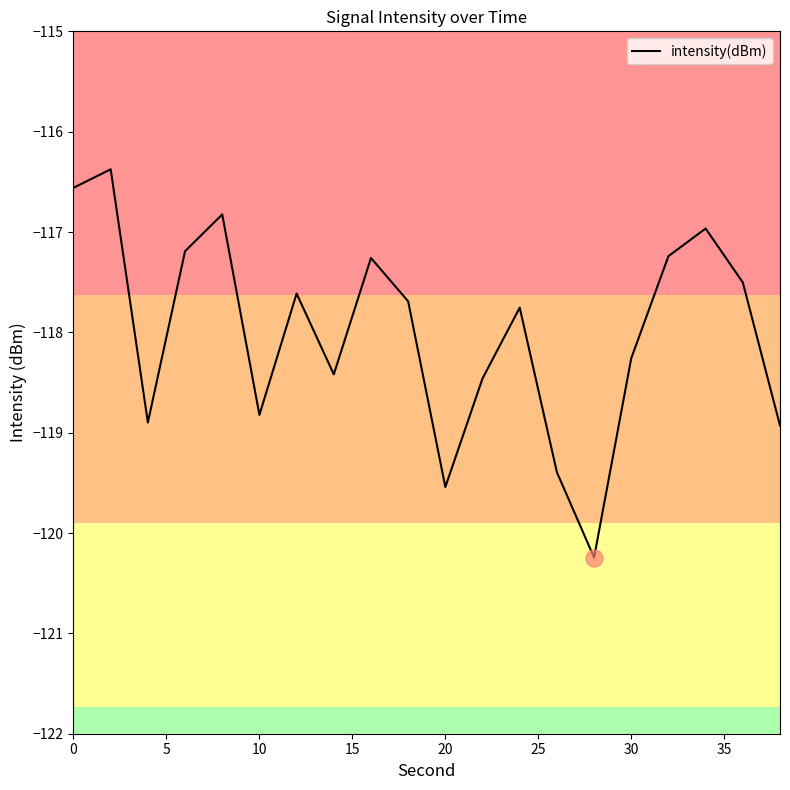

What is the smallest value displayed?

-120.2